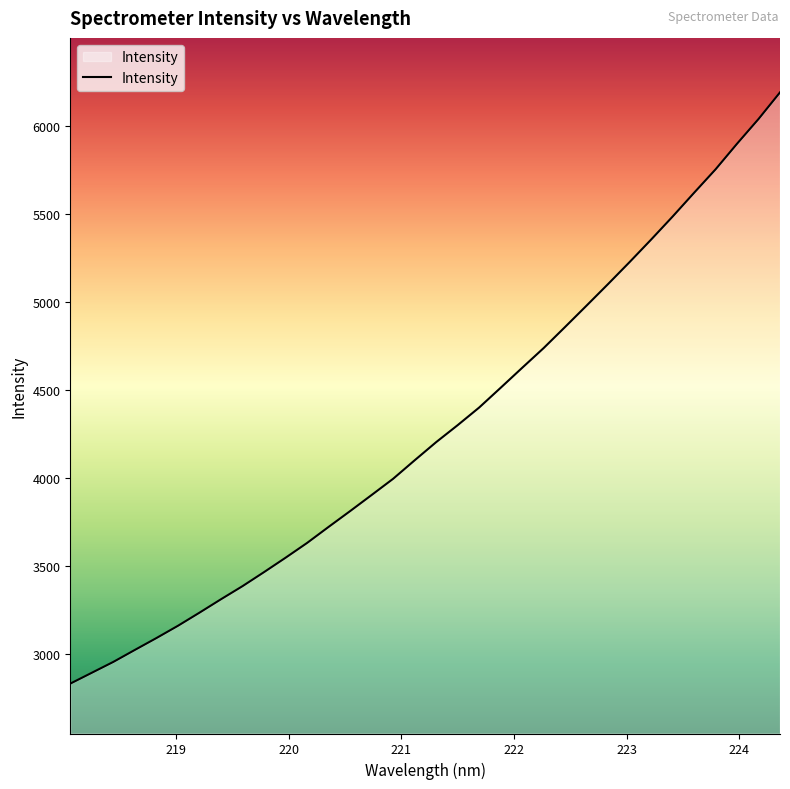

How many series are shown in this chart?

1